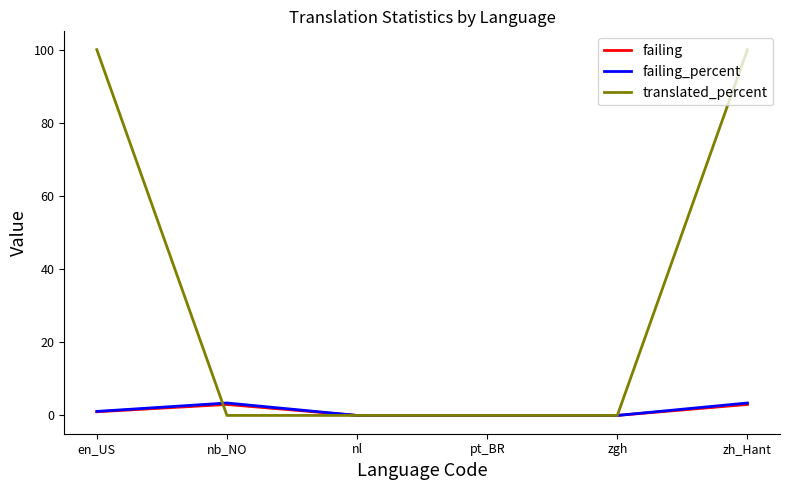

The value of translated_percent at pt_BR is 0.0. True or false?

True